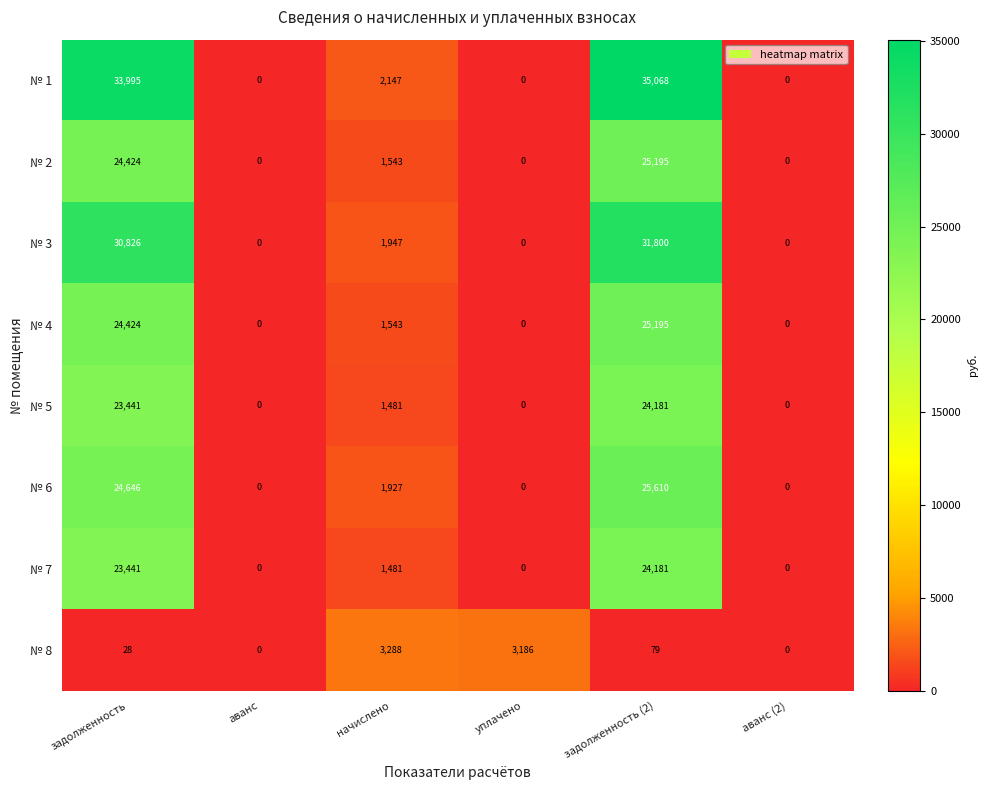

How many data points does each series have?

6